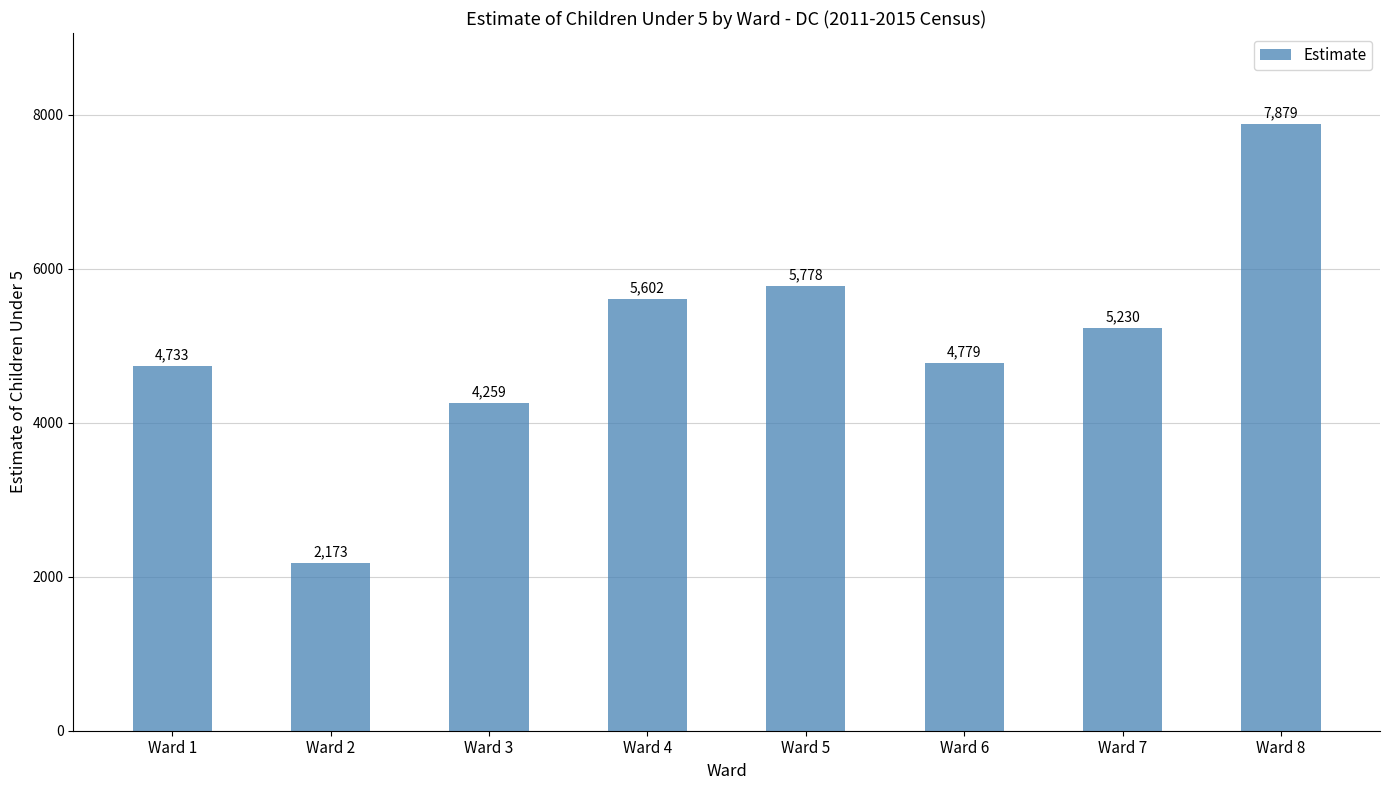

What is the value of the 6th bar from the left?

4779